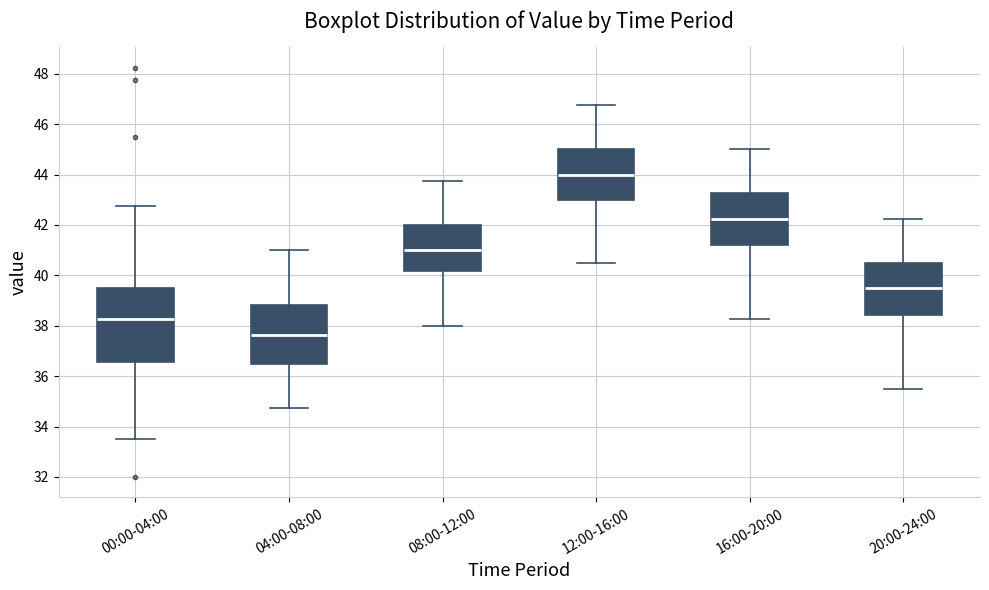

Reading left to right, read every box against the y-axis: the position of its median line, the range the box covers, and the ends of its whiskers. The values are not printed on the chart, so give them approximately, as read against the axis.

00:00-04:00: median 38.2, box 36.6 to 39.6, whiskers 33.6 to 42.8
04:00-08:00: median 37.6, box 36.6 to 38.8, whiskers 34.8 to 41.0
08:00-12:00: median 41.0, box 40.2 to 42.0, whiskers 38.0 to 43.8
12:00-16:00: median 44.0, box 43.0 to 45.0, whiskers 40.6 to 46.8
16:00-20:00: median 42.2, box 41.2 to 43.2, whiskers 38.2 to 45.0
20:00-24:00: median 39.6, box 38.4 to 40.6, whiskers 35.6 to 42.2